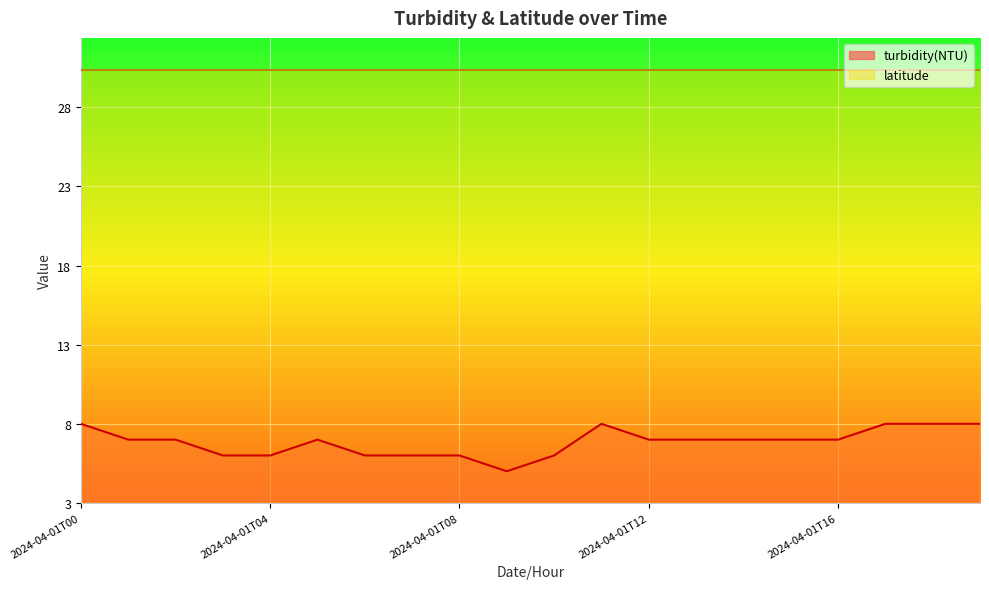

Reading left to right, what are all the values shown in this chart?

8	7	7	6	6	7	6	6	6	5	6	8	7	7	7	7	7	8	8	8